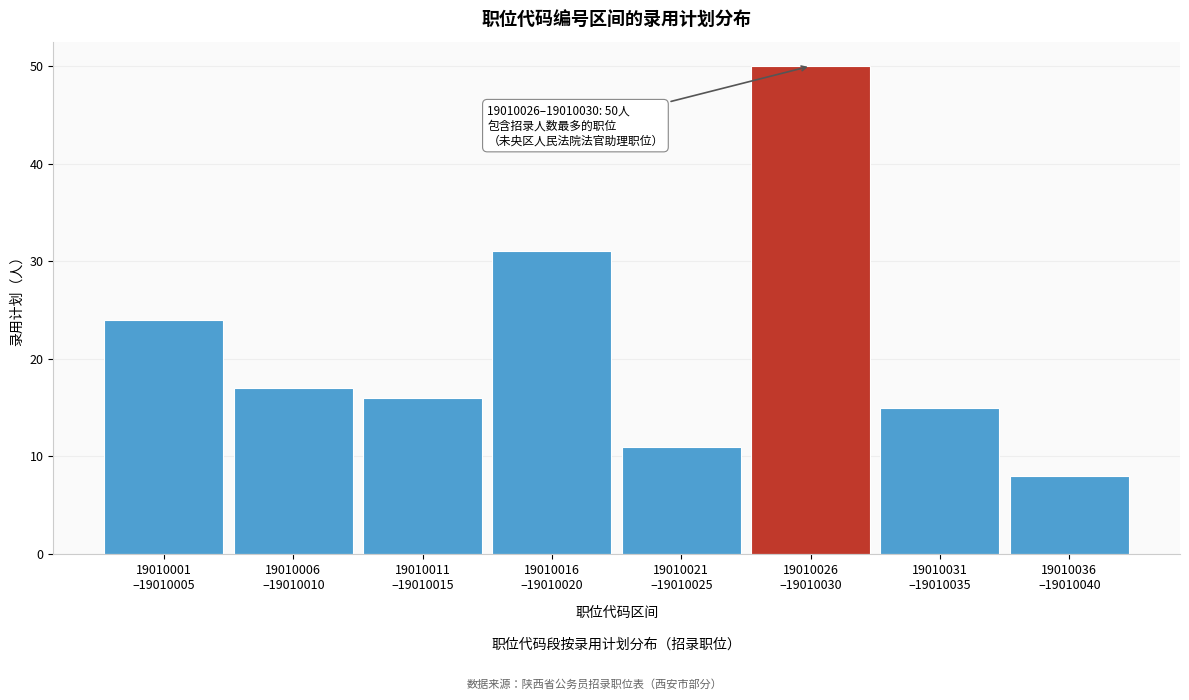

Reading left to right, transcribe all the data shown in this chart.

24	17	16	31	11	50	15	8